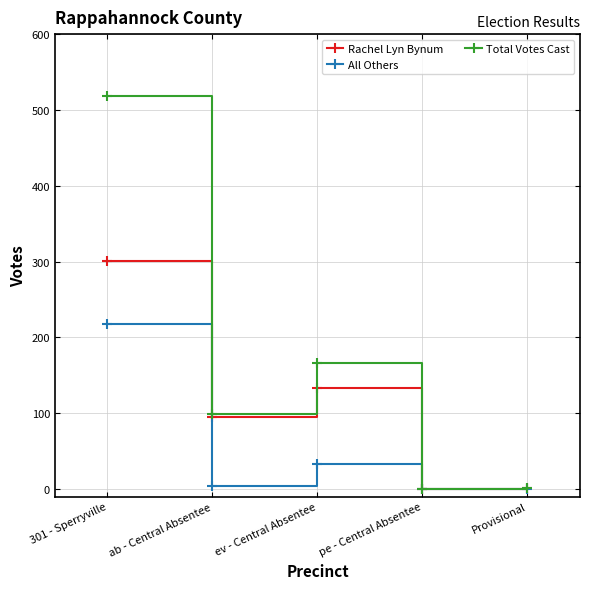

Where is the first local maximum for All Others?

ev - Central Absentee